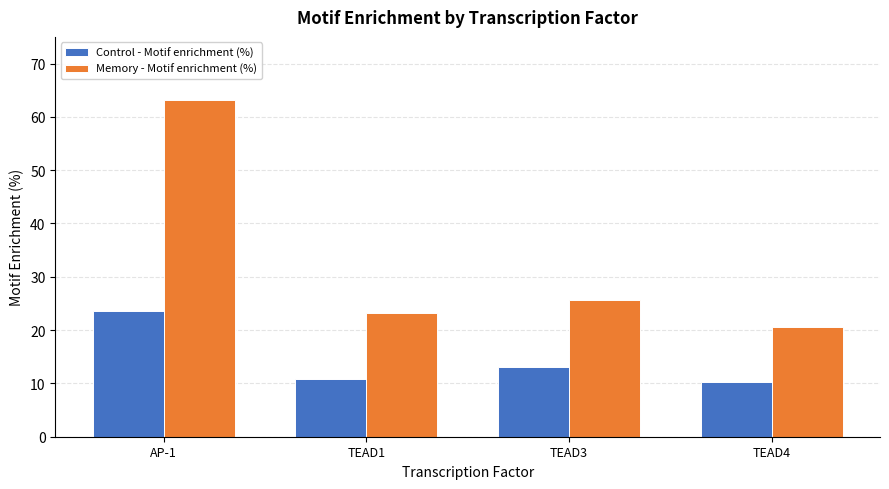

What is the average value of the Control - Motif enrichment (%) series?

14.4